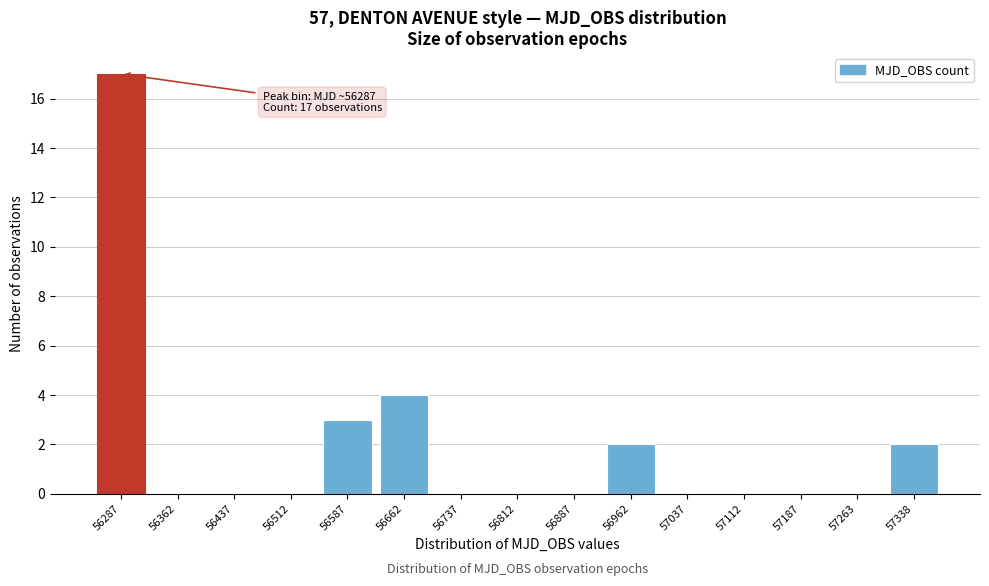

Reading left to right, extract all data points from this chart.

56287=17	56362=0	56437=0	56512=0	56587=3	56662=4	56737=0	56812=0	56887=0	56962=2	57037=0	57112=0	57187=0	57263=0	57338=2